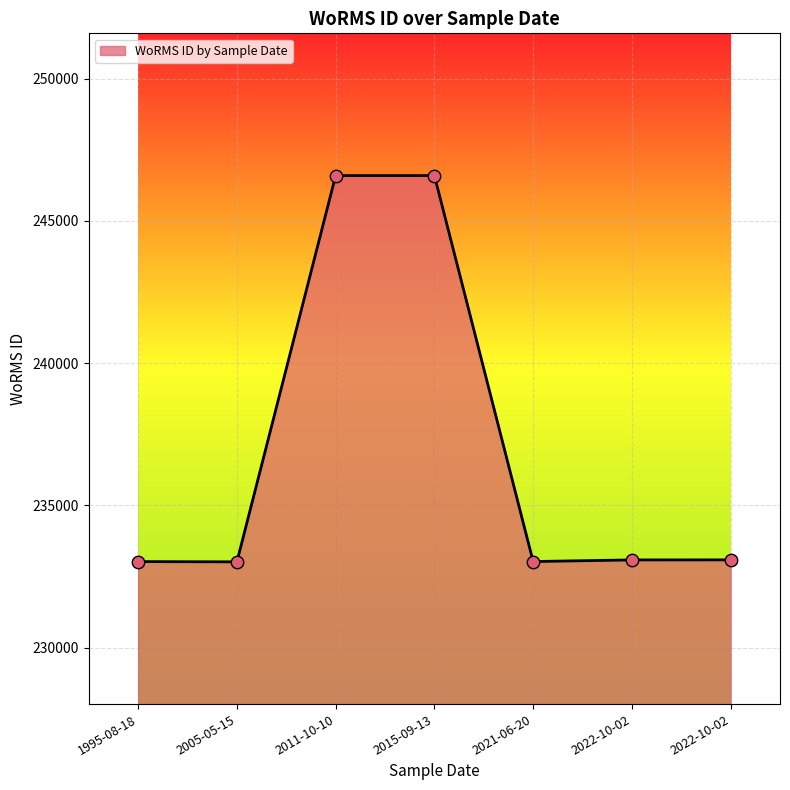

How many lines are shown in the chart?

1